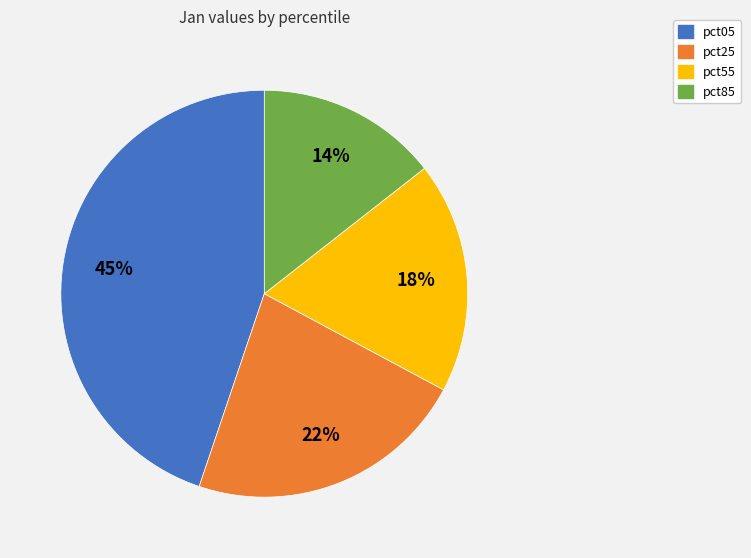

To the nearest percent, what is the average slice percentage?

25%